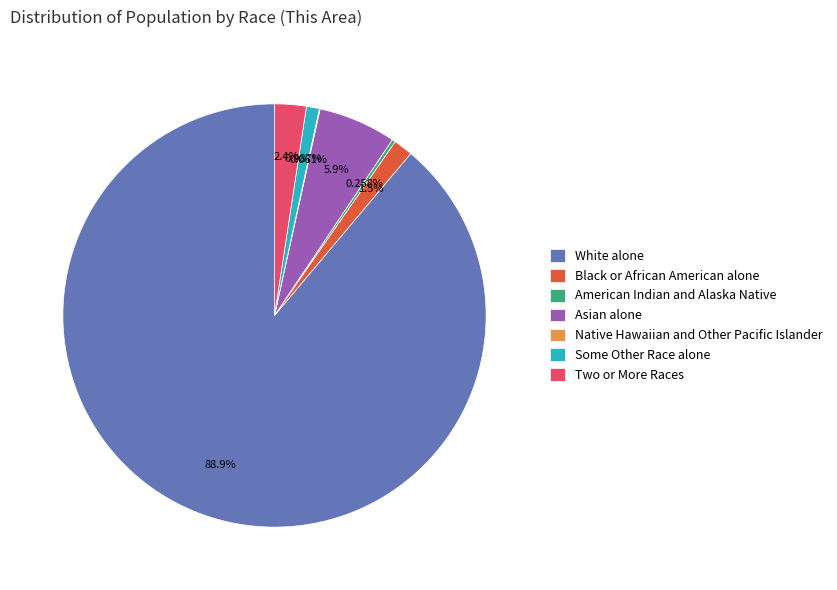

What is the largest slice in the pie chart?

White alone